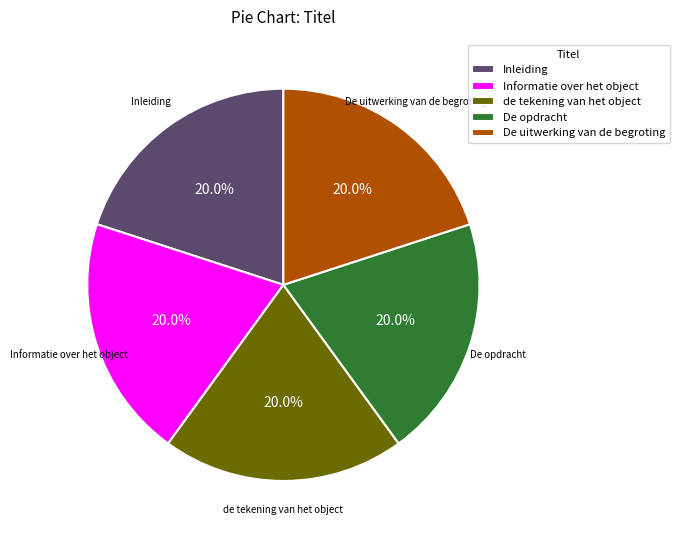

What percentage is the de tekening van het object slice, to the nearest percent?

20%